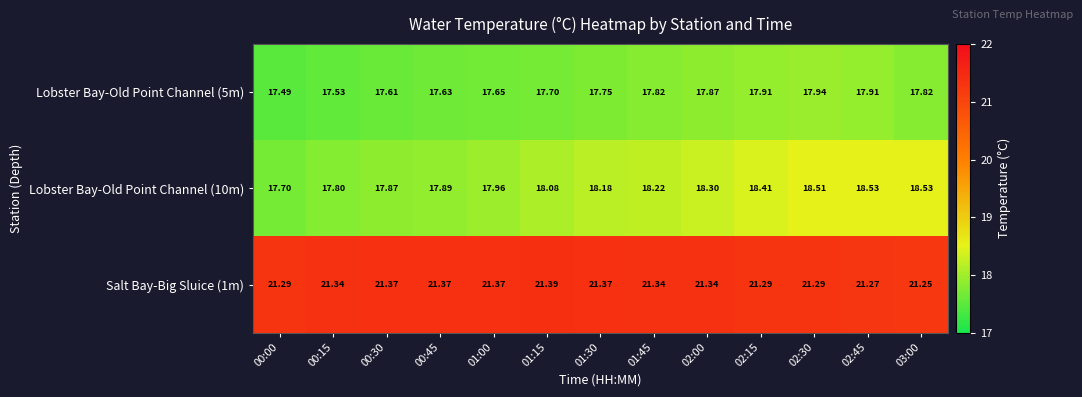

How many distinct data groups are displayed?

3